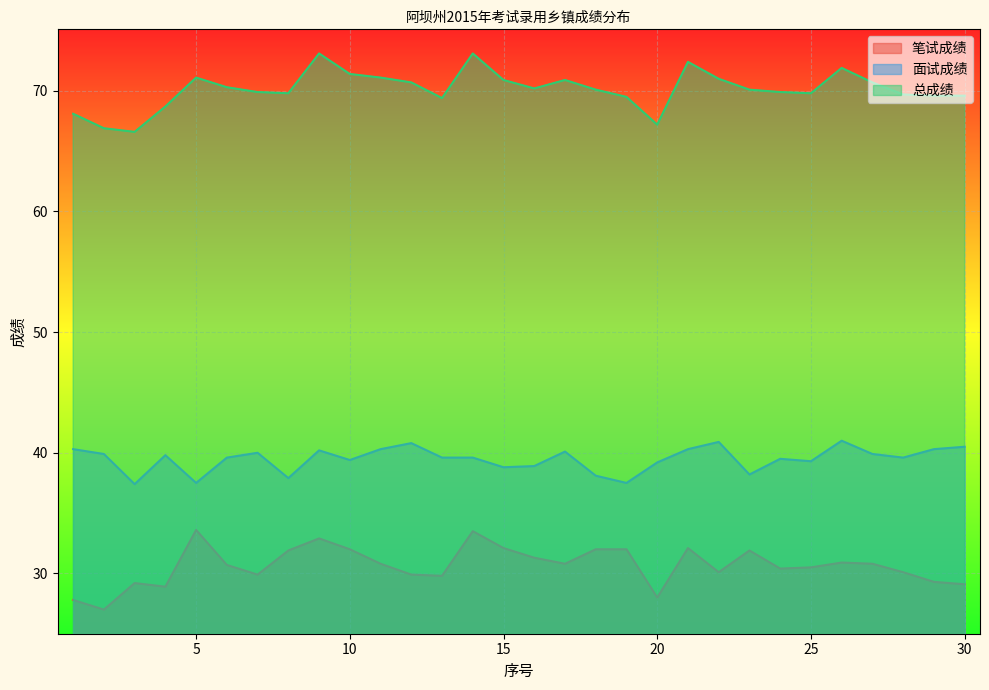

Where does the 笔试成绩 series first go above 30?

5